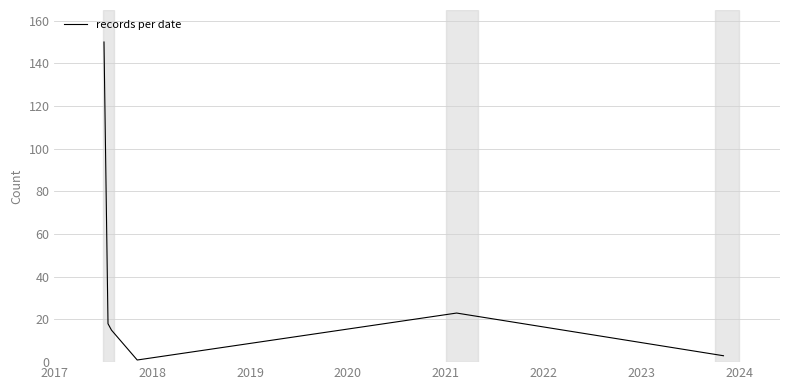

Reading right to left, extract all data points from this chart.

3	23	1	15	18	150